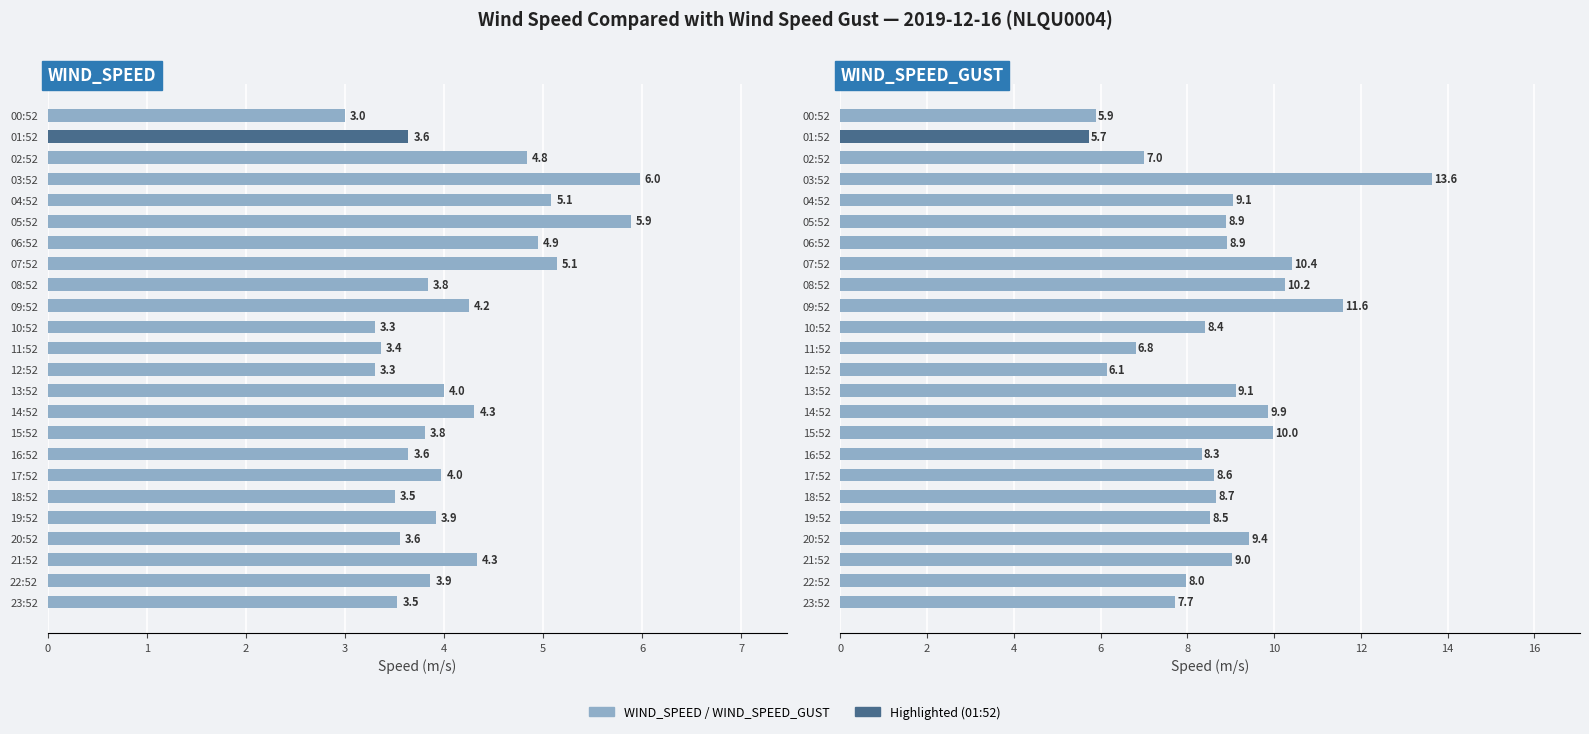

Between 06:52 and 11:52, which series saw the biggest shift?

WIND_SPEED_GUST